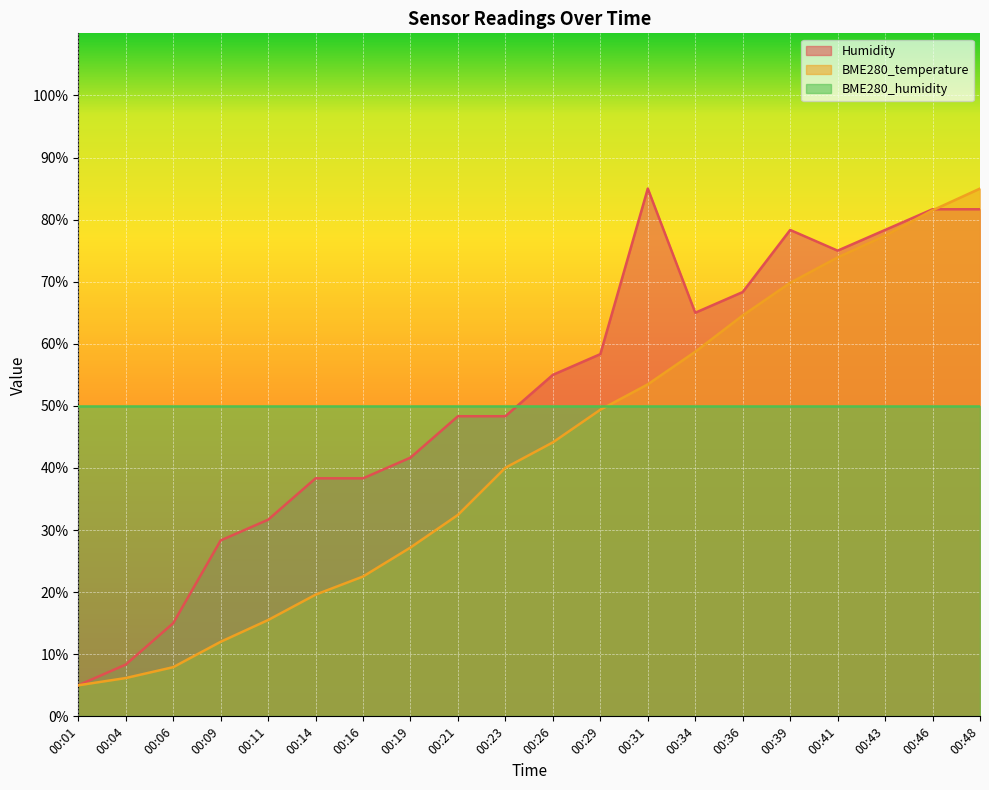

The Humidity series shows 65.0 at 00:34. True or false?

True